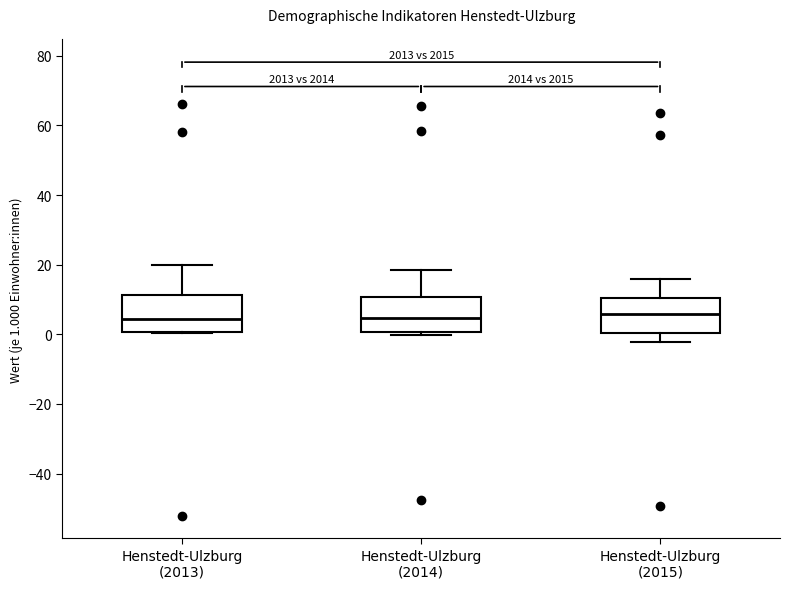

Reading left to right, transcribe this box plot: for each box, give where its median line is, the range the box spans, and where its two whiskers end, as read against the y-axis. The values are not printed on the chart, so give them approximately, as read against the axis.

Henstedt-Ulzburg (2013): median 4, box 0 to 12, whiskers 0 to 20
Henstedt-Ulzburg (2014): median 4, box 0 to 10, whiskers 0 (just below the box's lower edge) to 18
Henstedt-Ulzburg (2015): median 6, box 0 to 10, whiskers -2 to 16